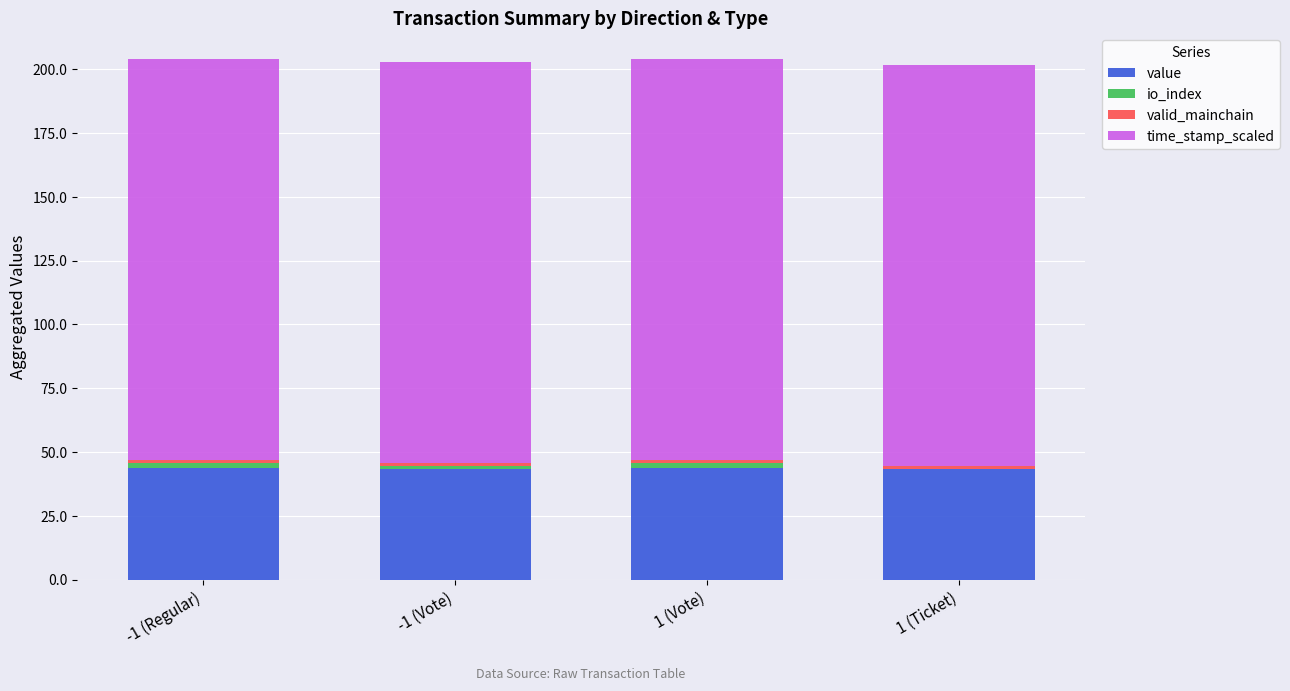

What is the maximum value for value?

43.9